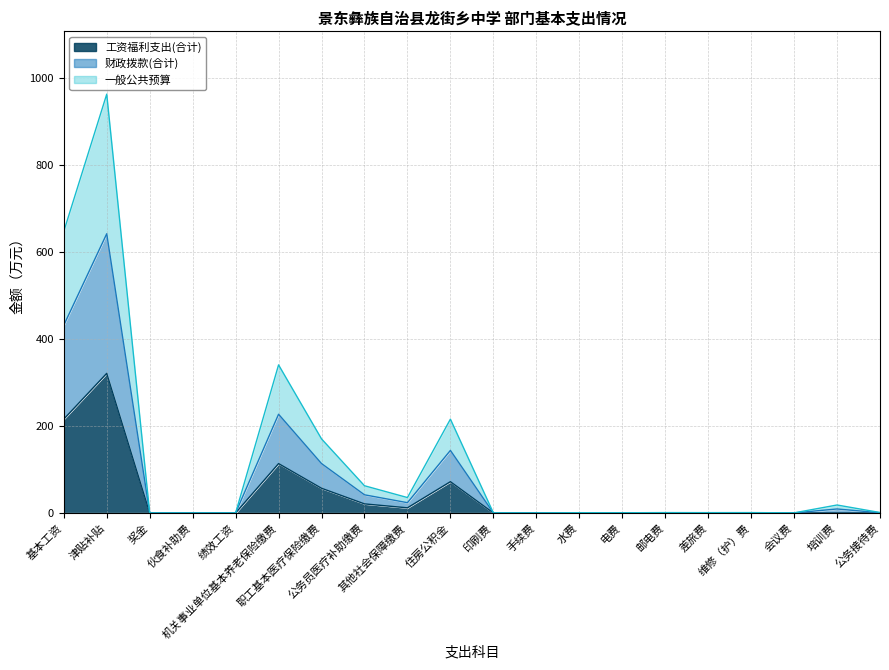

At which category does 工资福利支出(合计) reach its first local valley?

其他社会保障缴费